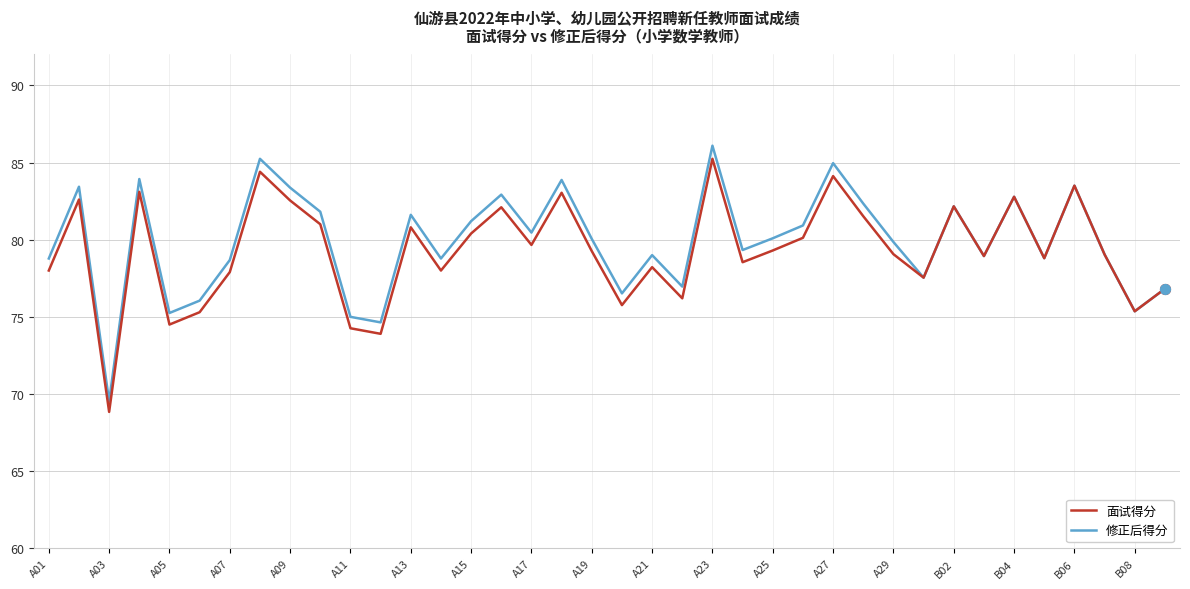

At how many categories does at least one series exceed 72?

37